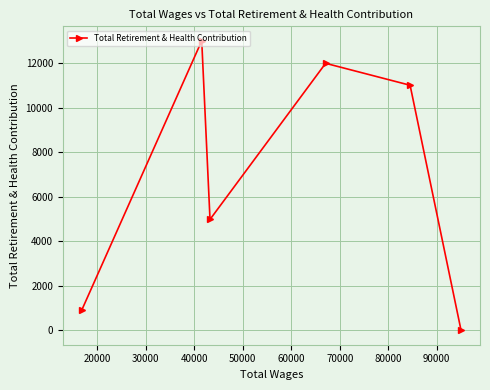

How many lines are shown in the chart?

1